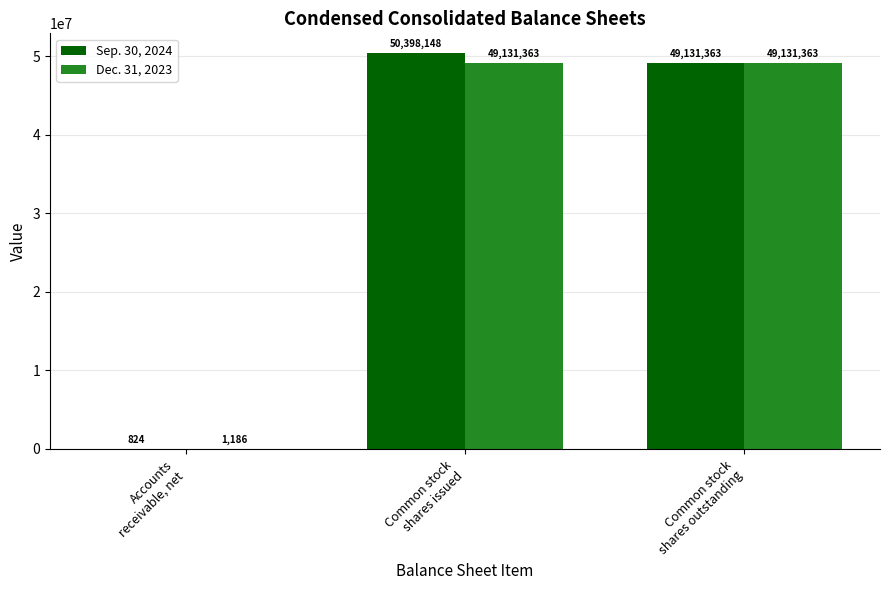

Is the value of Sep. 30, 2024 at Common stock
shares issued greater than the value of Dec. 31, 2023 at Accounts
receivable, net?

Yes